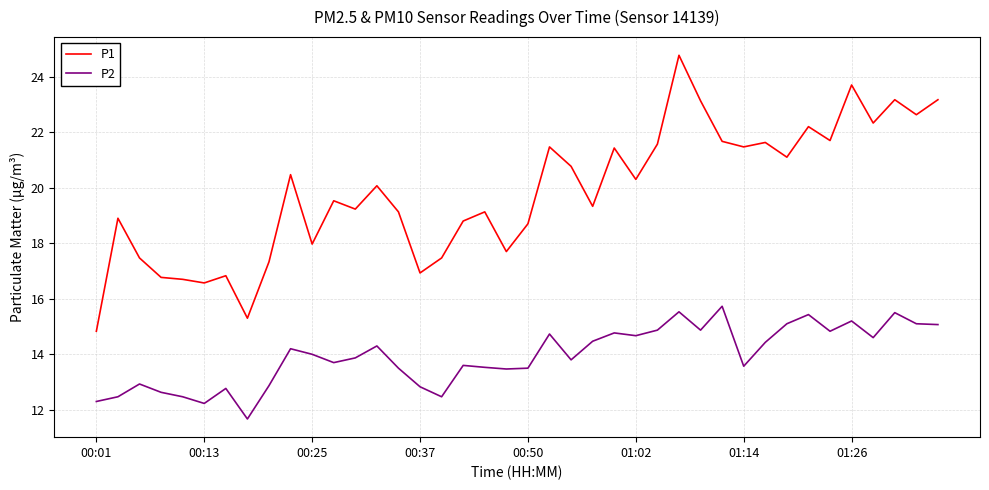

List the series in order of their peak value, lowest first.

P2, P1